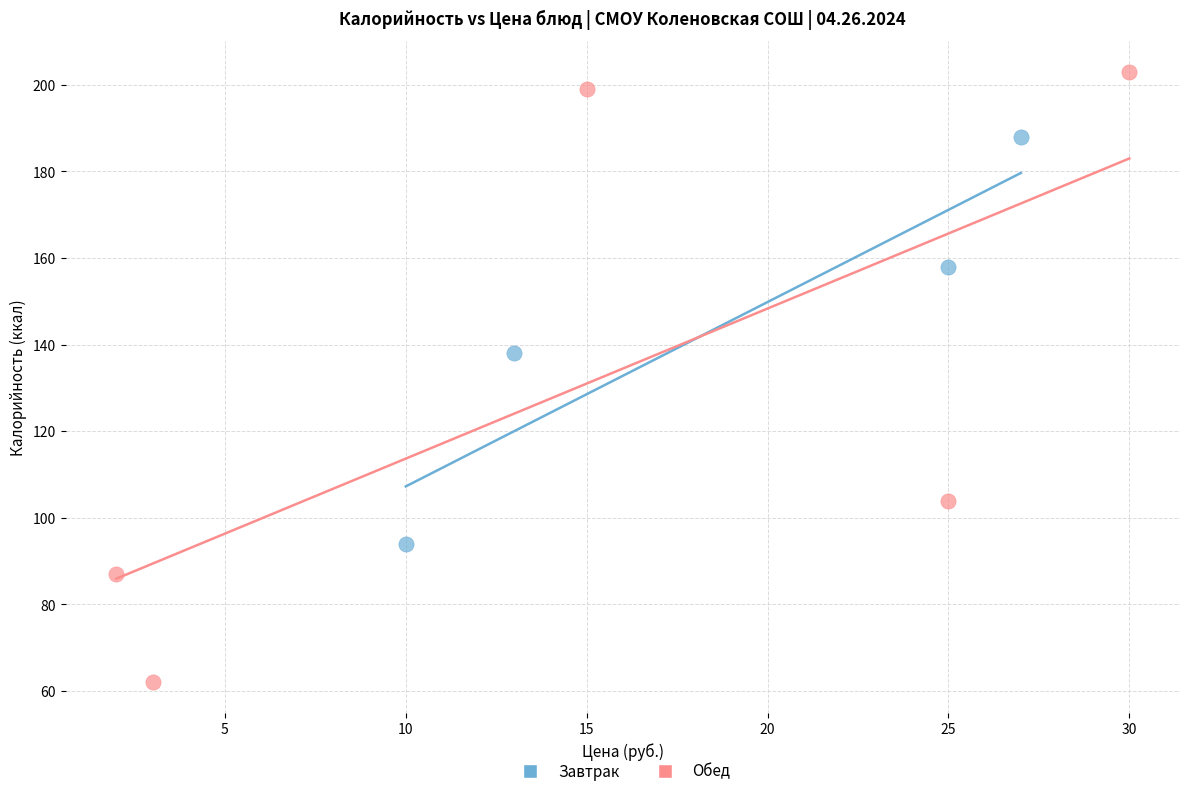

Which series contains the lowest Y value?

Обед